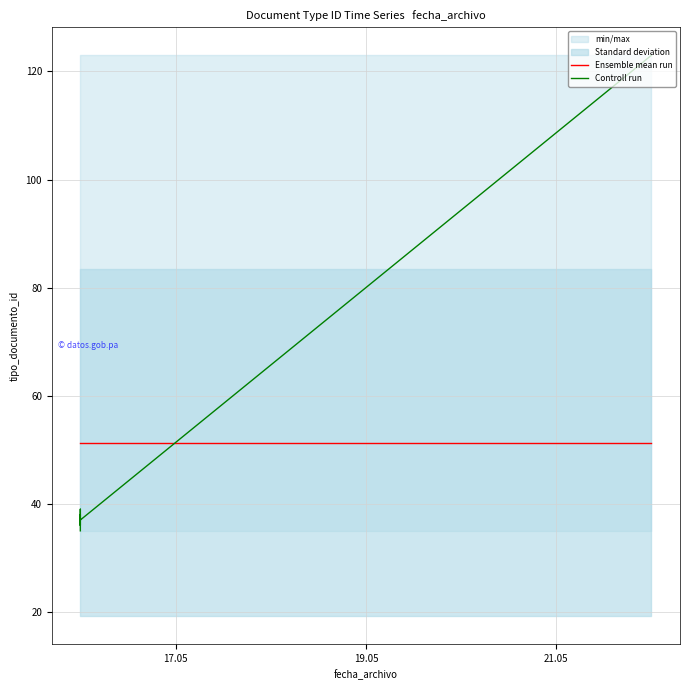

True or false: Controll run has a value of 63.7 at 21.05.

False